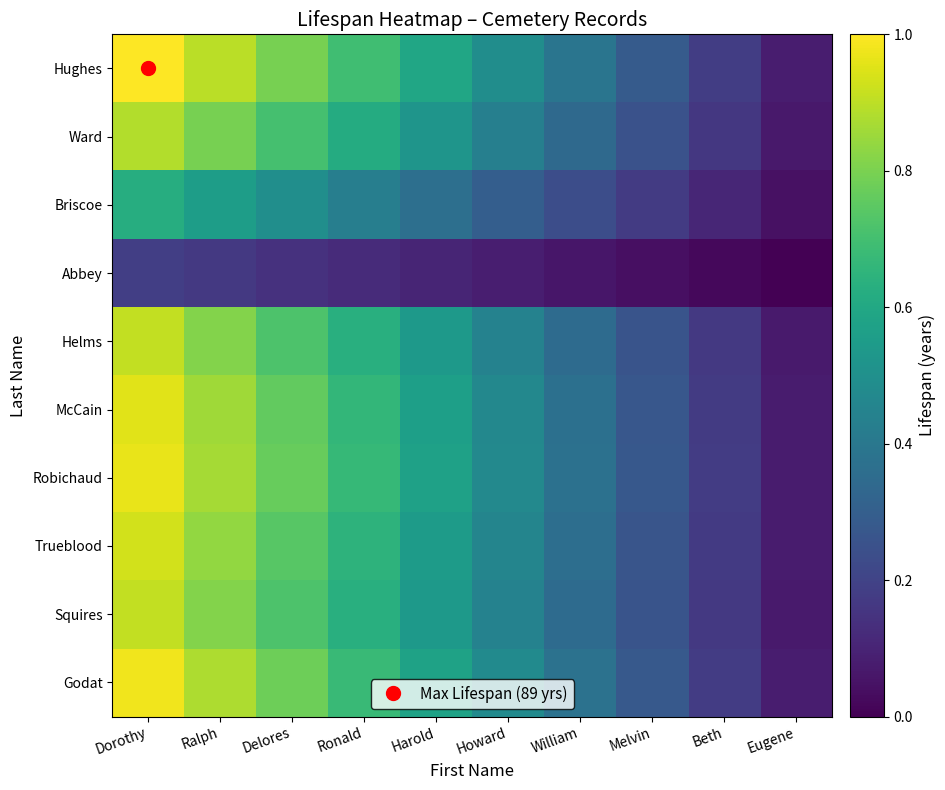

At how many categories does at least one series exceed 0?

10